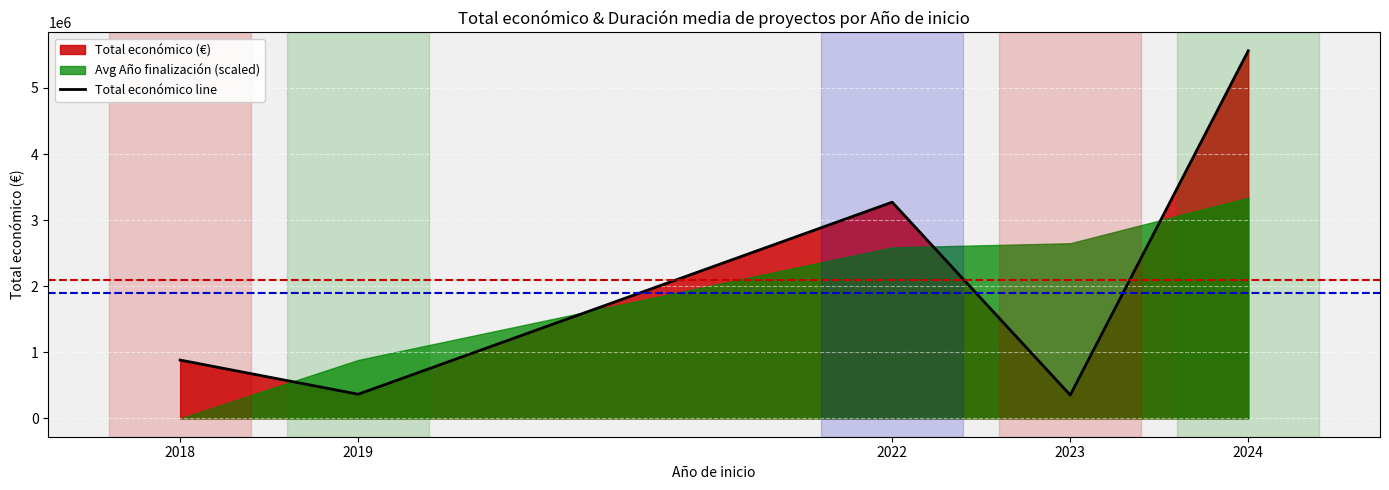

Which category has the highest value across all series?

2024